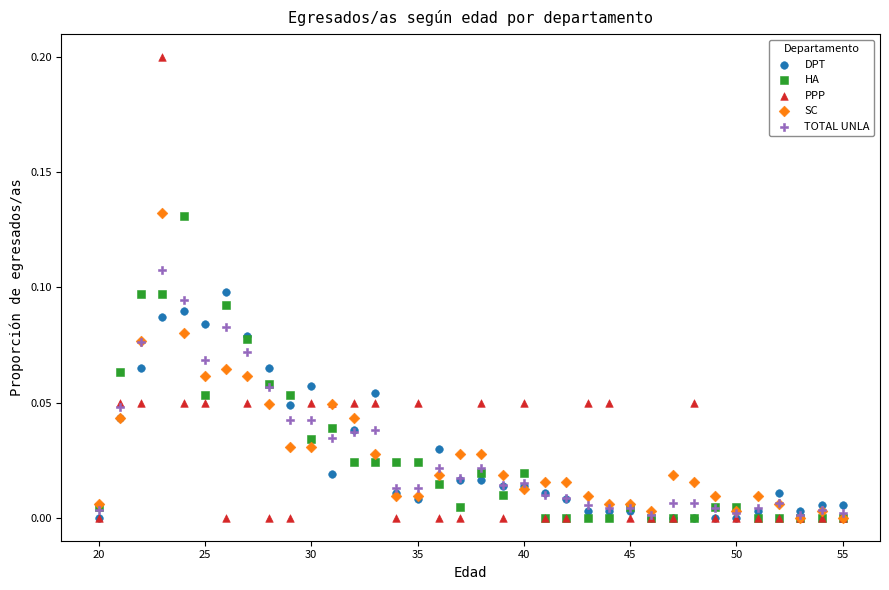

What are all the series names shown in the legend?

DPT, HA, PPP, SC, TOTAL UNLA